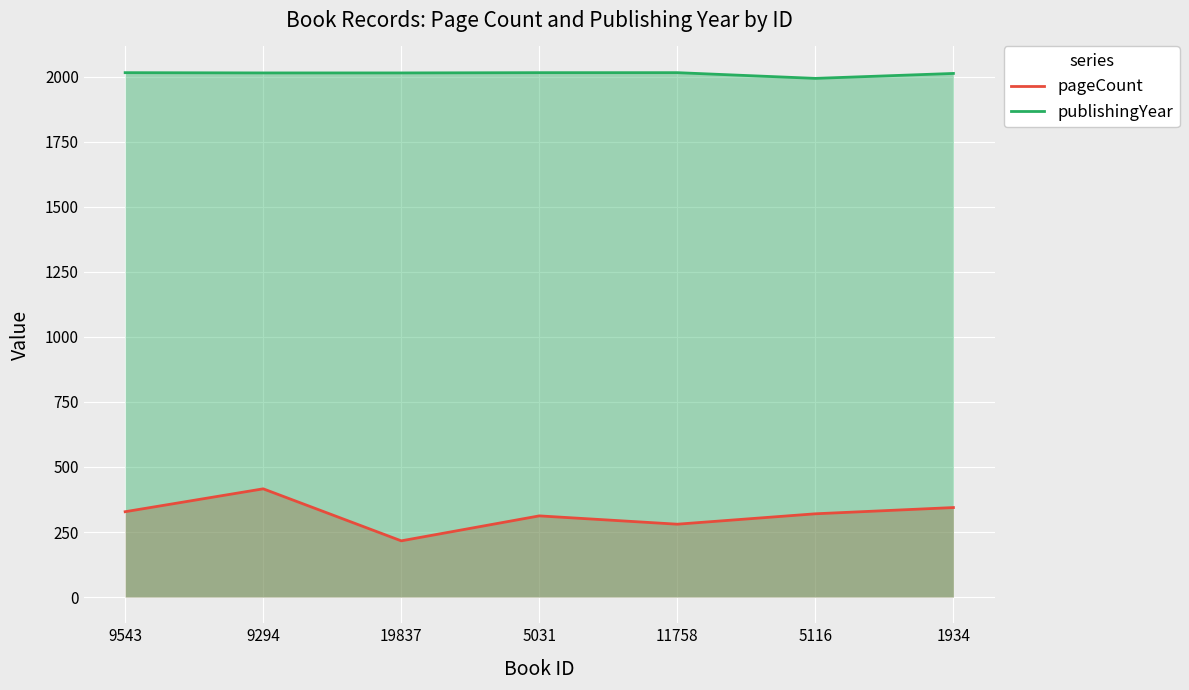

True or false: publishingYear and pageCount cross at least once.

False